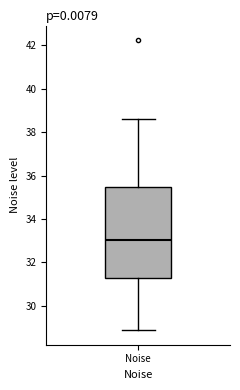

Transcribe this box plot: give where the median line is, the range the box spans, and where the two whiskers end, as read against the y-axis. The values are not printed on the chart, so give them approximately, as read against the axis.

median 33.0, box 31.2 to 35.4, whiskers 28.8 to 38.6